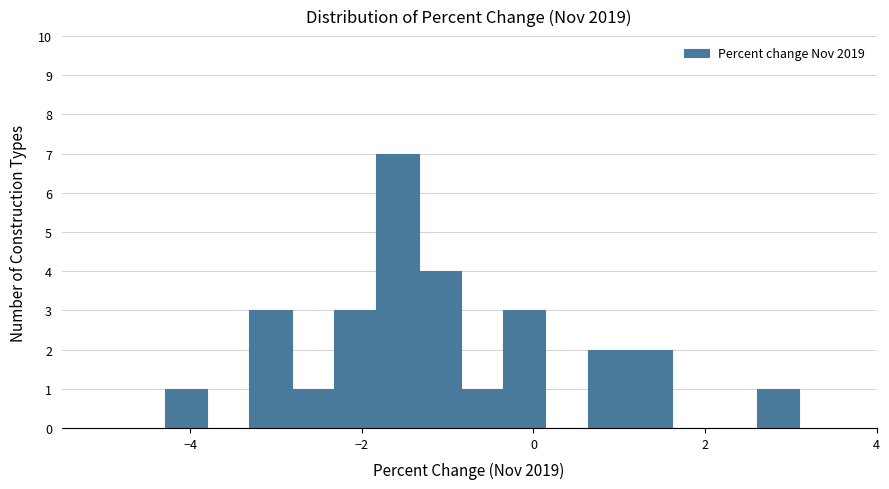

Read against the x-axis, roughly where is the centre of the tallest bar?

-1.6